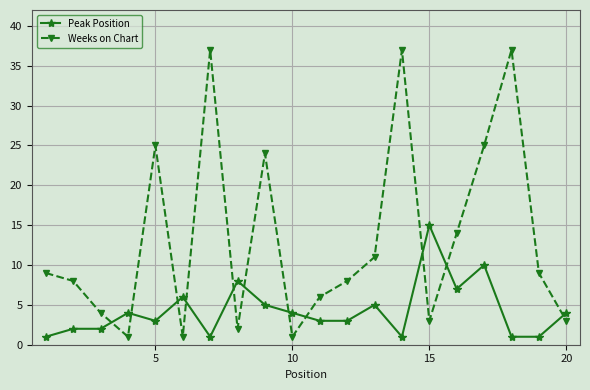

Which series has the widest spread of values?

Weeks on Chart